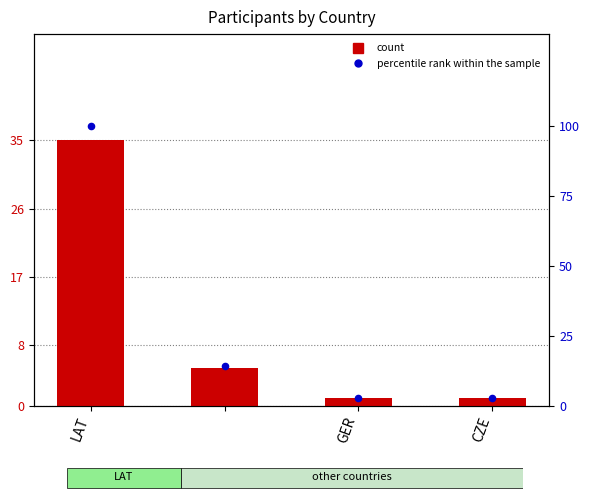

At how many categories does at least one series exceed 28?

1